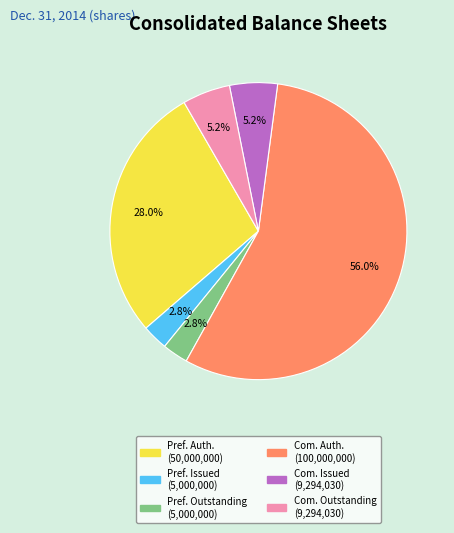

Is there a majority slice in this chart?

Yes